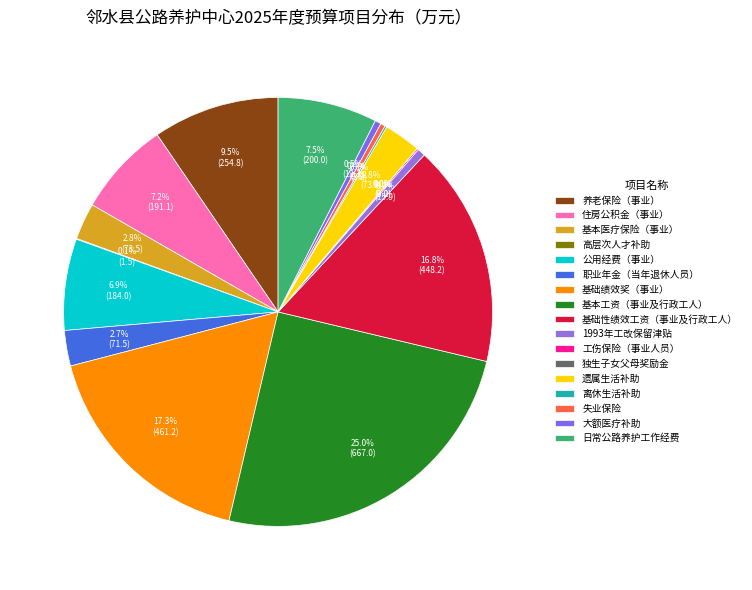

Is it true that 大额医疗补助 is 7% of the pie?

False